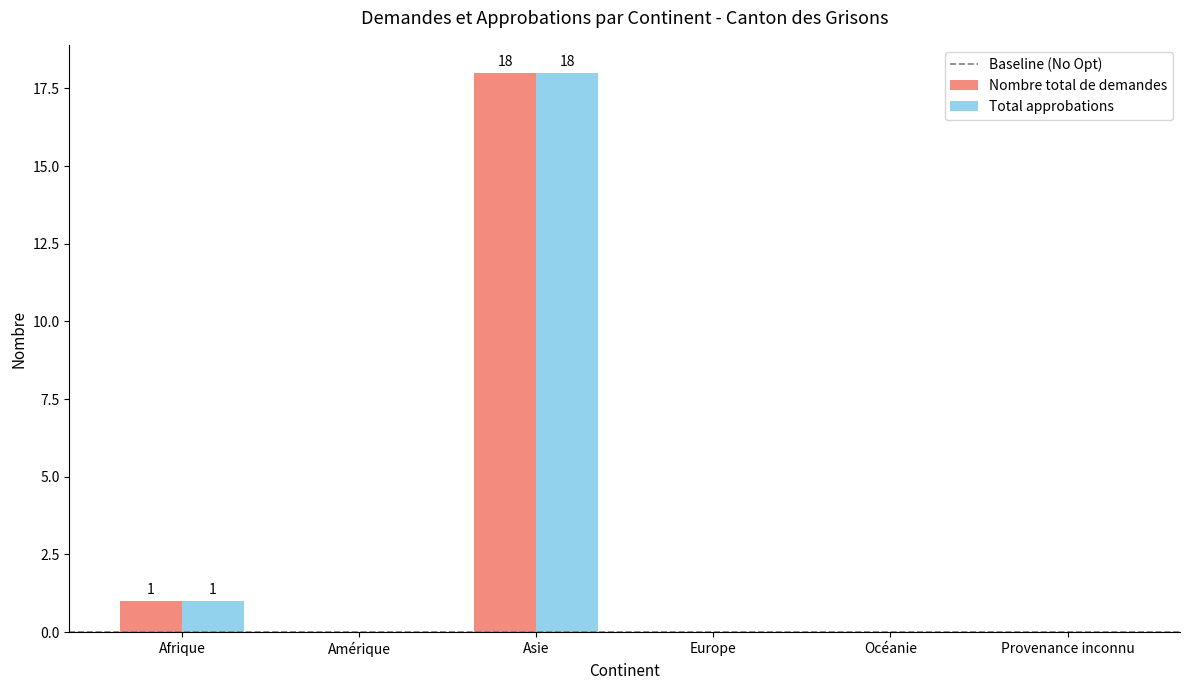

How many groups of bars are there?

6